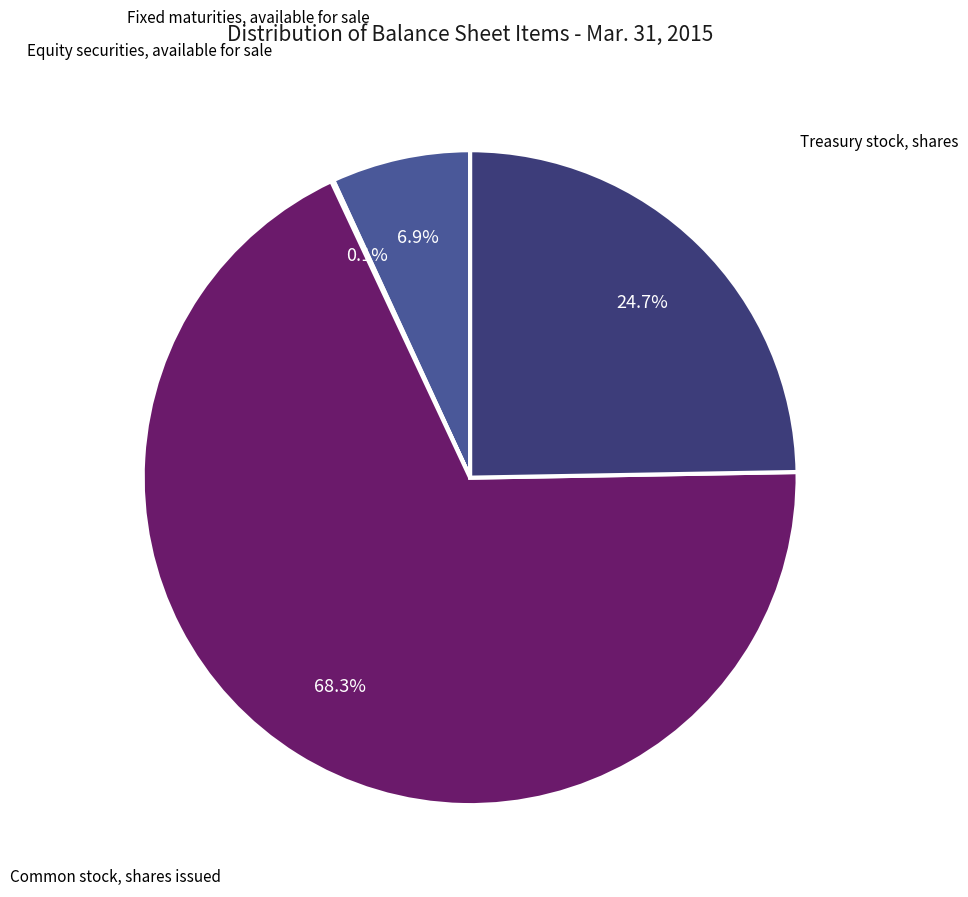

What is the largest slice in the pie chart?

Common stock, shares issued